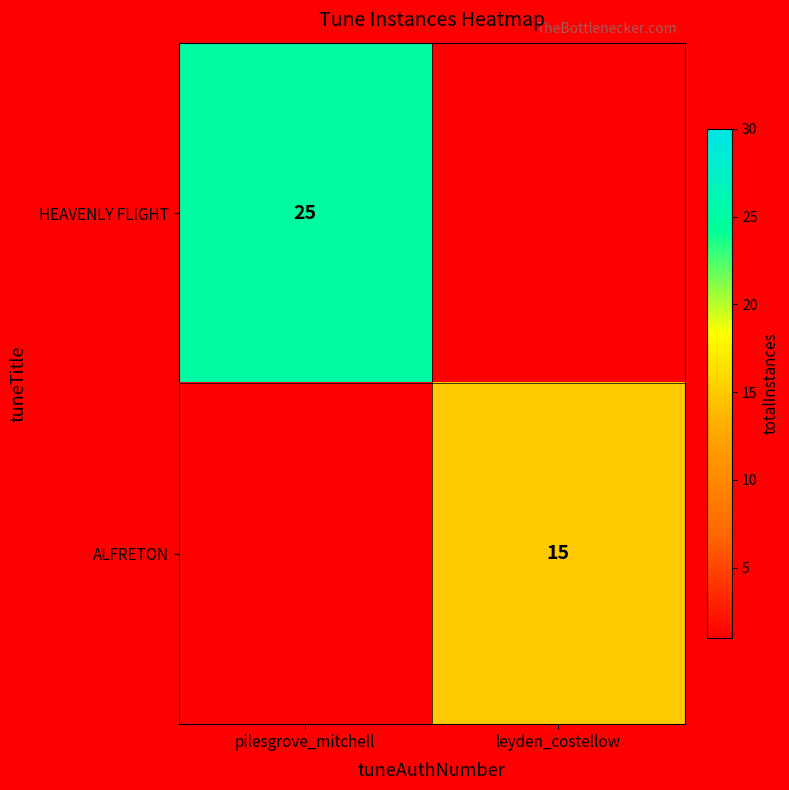

The ALFRETON series shows 15 at leyden_costellow. True or false?

True